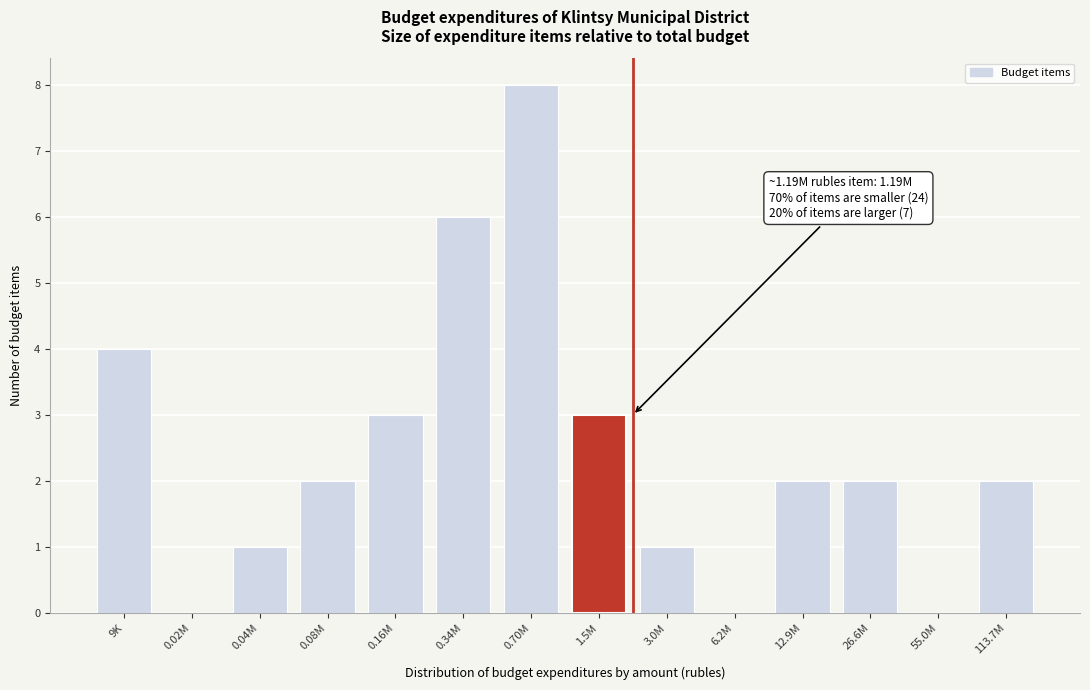

Reading left to right, what are all the values shown in this chart?

9K=4	0.02M=0	0.04M=1	0.08M=2	0.16M=3	0.34M=6	0.70M=8	1.5M=3	3.0M=1	6.2M=0	12.9M=2	26.6M=2	55.0M=0	113.7M=2